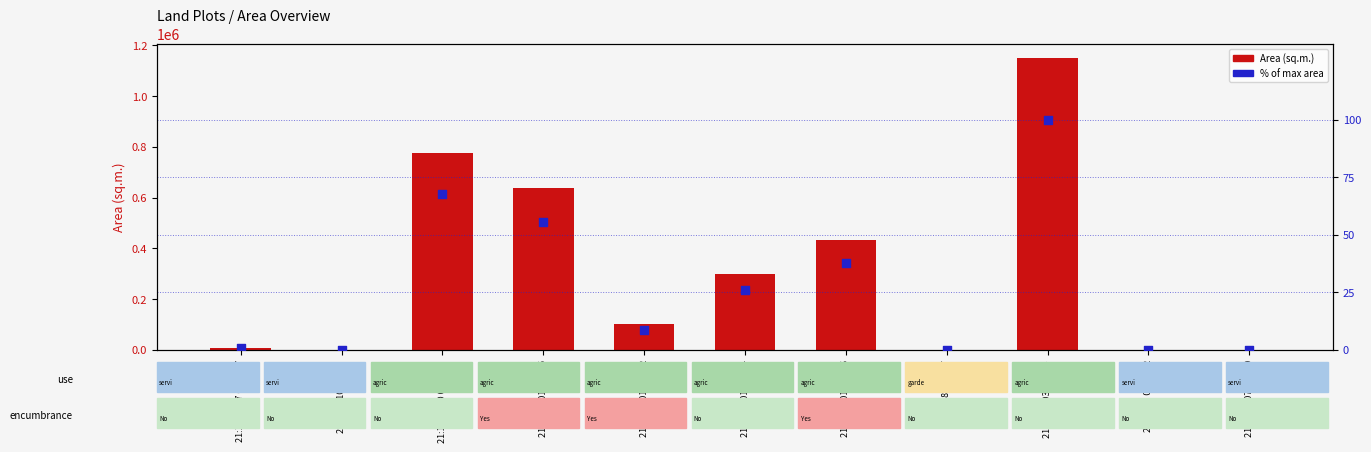

Which series reaches the minimum Y coordinate?

% of max area